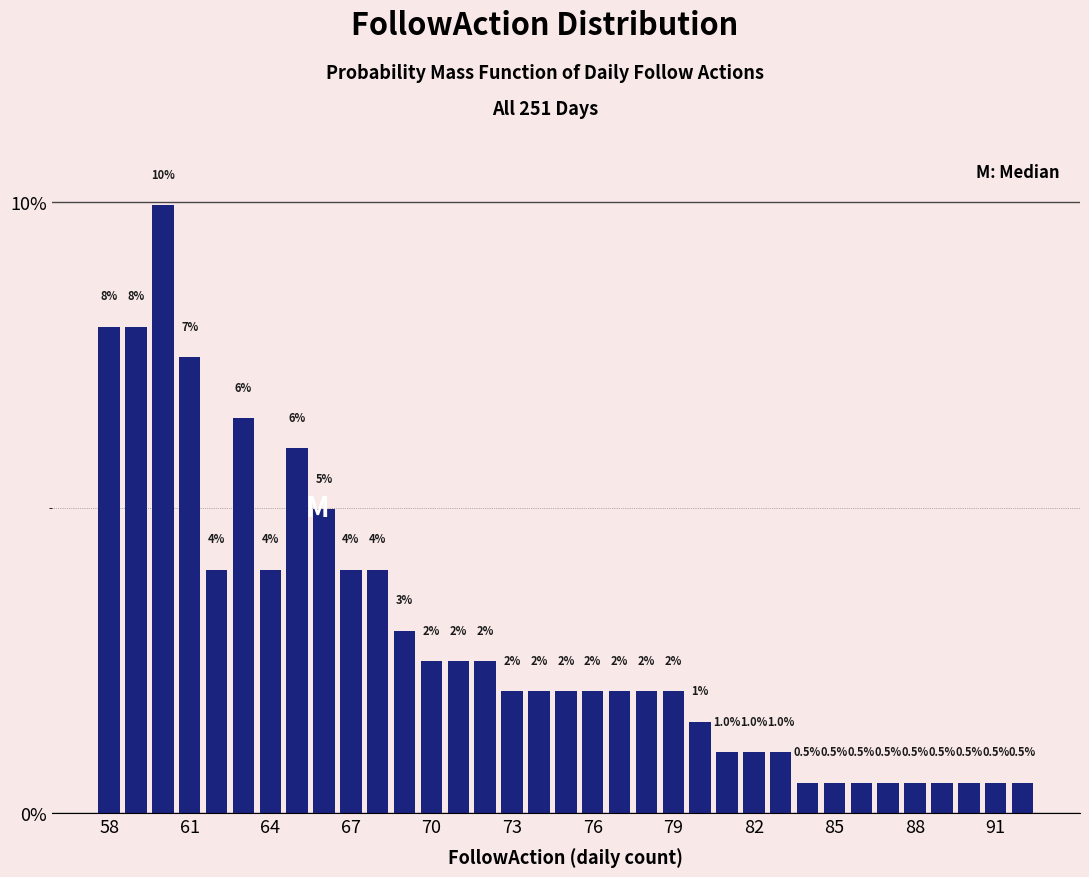

Read against the x-axis, roughly where is the centre of the tallest bar?

60.0